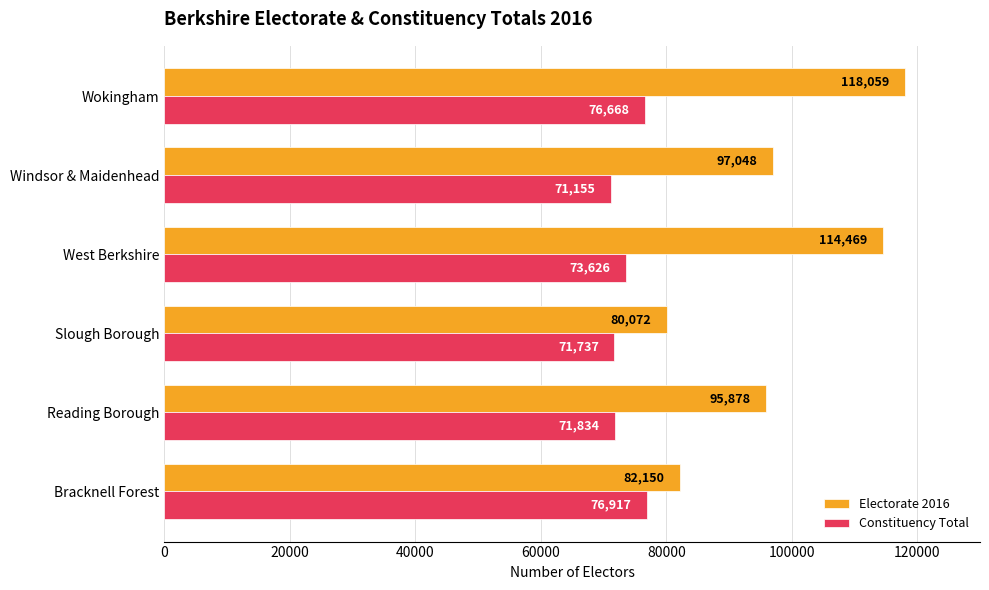

At which label is Constituency Total closest to 74036?

West Berkshire